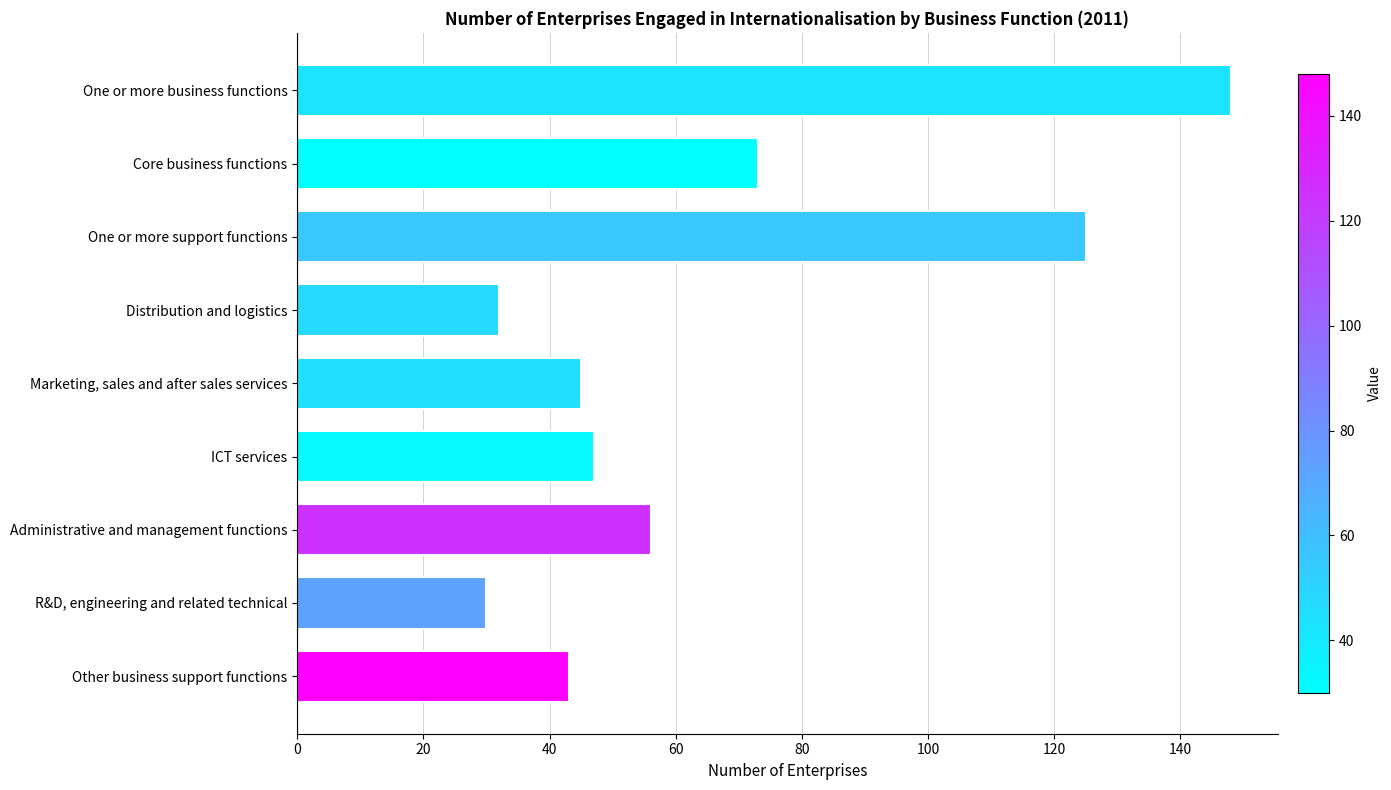

Between ICT services and Other business support functions, which is larger?

ICT services